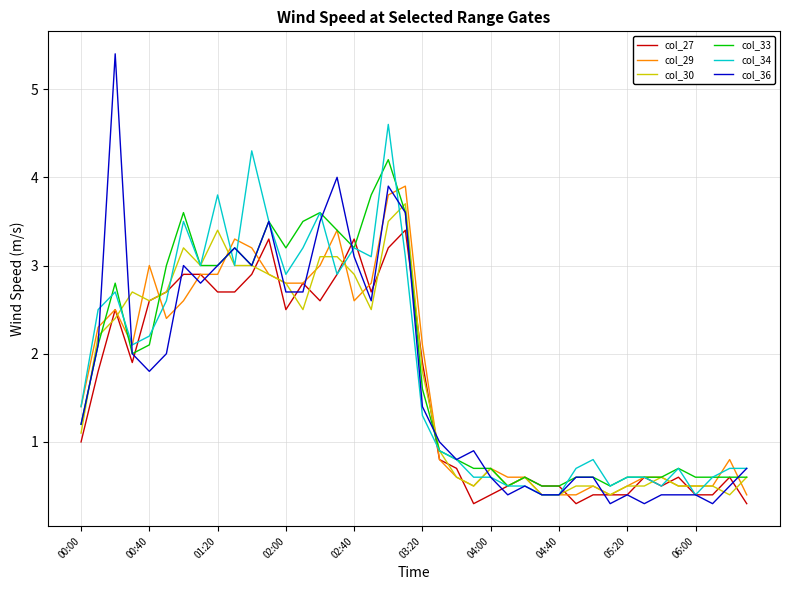

What is the minimum value shown in the chart?

0.3